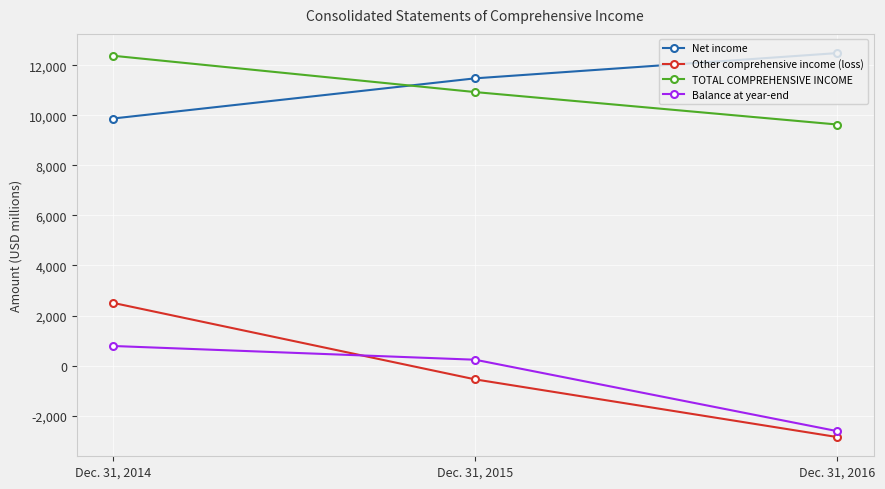

At which label is Net income closest to 11175?

Dec. 31, 2015